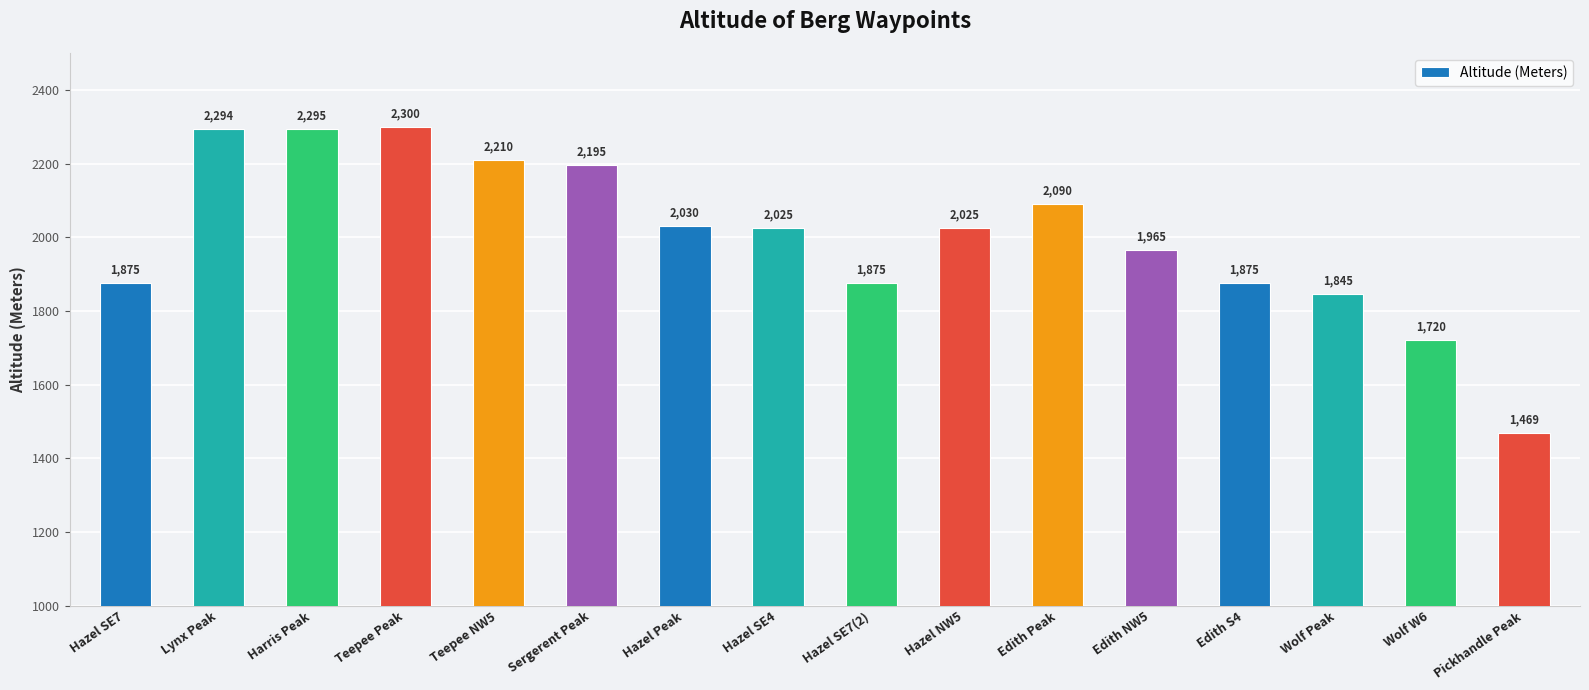

Where does the data first go above 2025?

Lynx Peak